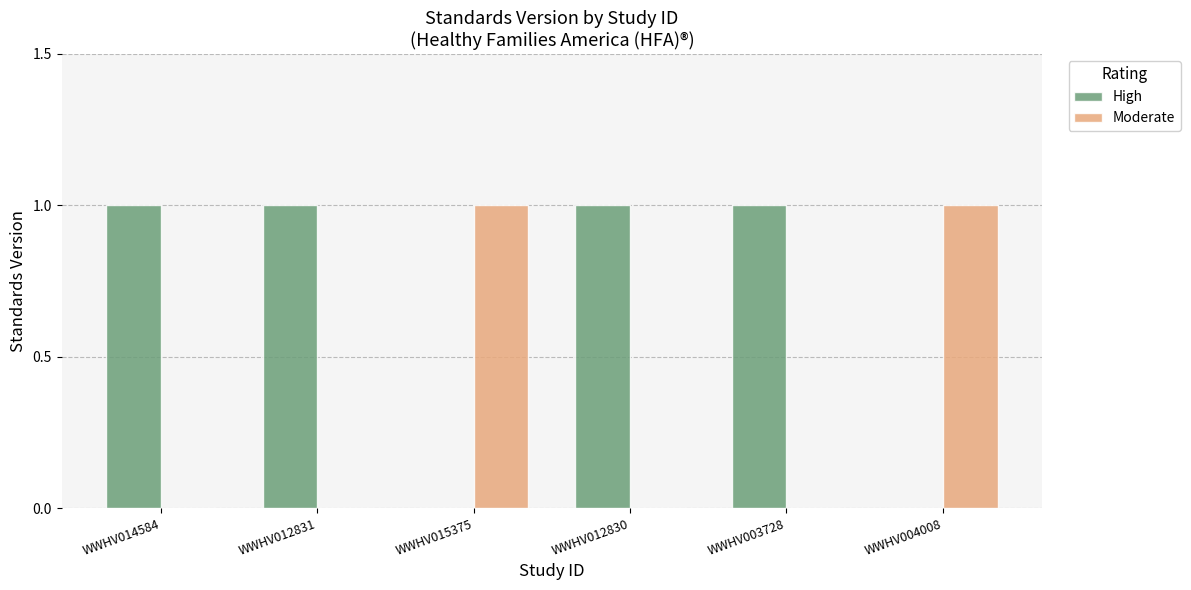

True or false: High has a value of 1 at WWHV012830.

True